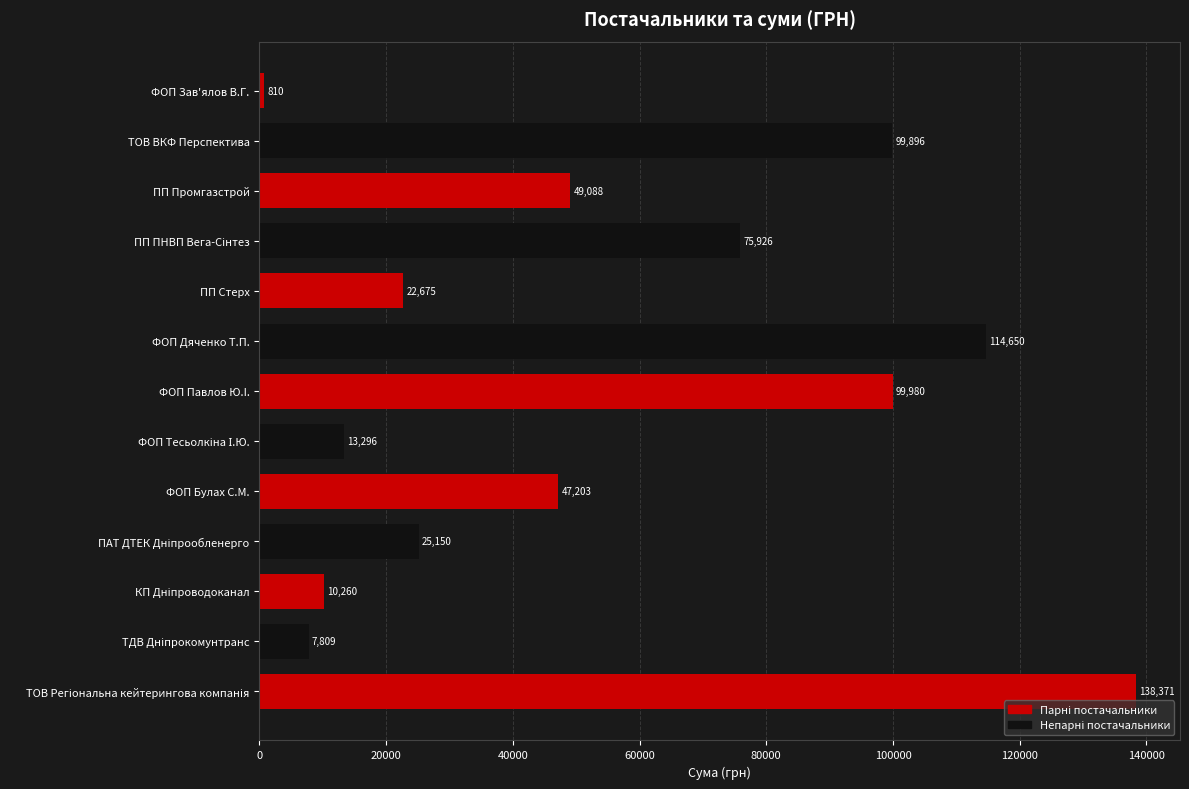

What is the difference between the second highest and minimum values?

113840.0